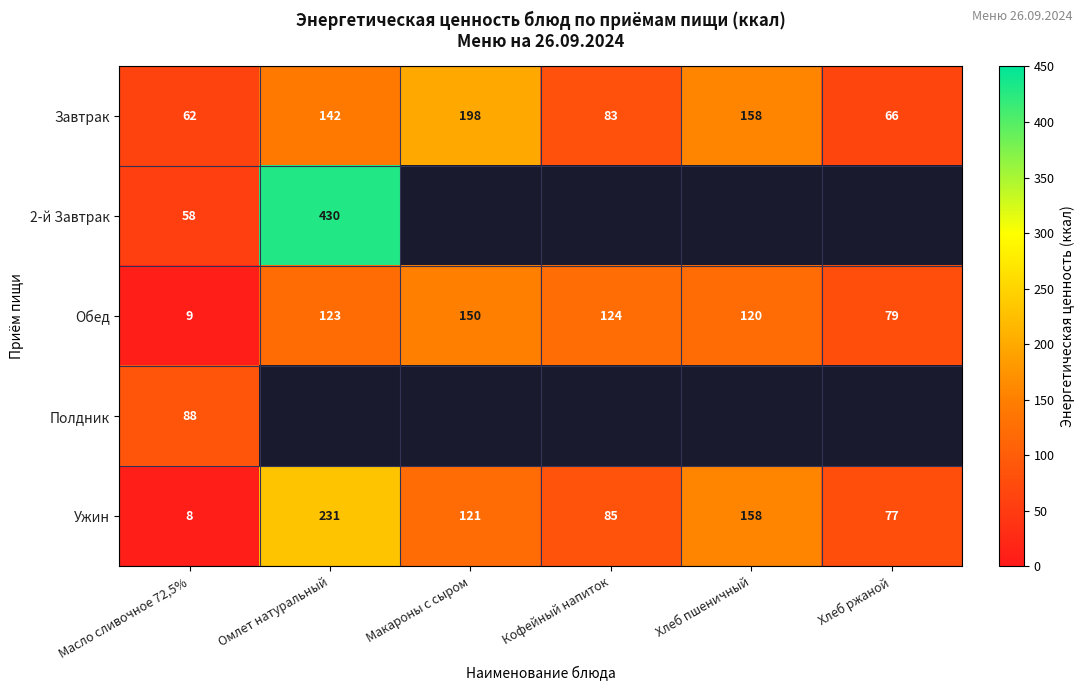

What is the approximate value of Завтрак at Кофейный напиток, to the nearest 5?

85